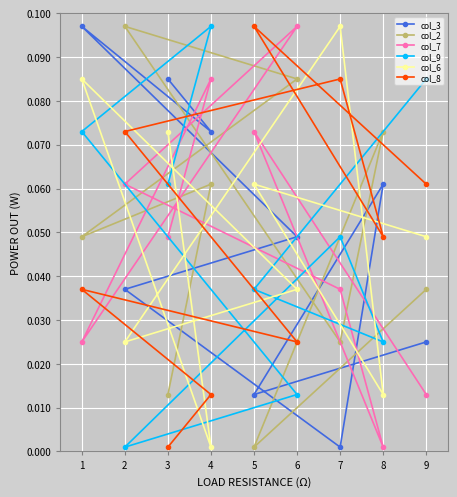

Which series changed the most between 6 and 9?

col_7